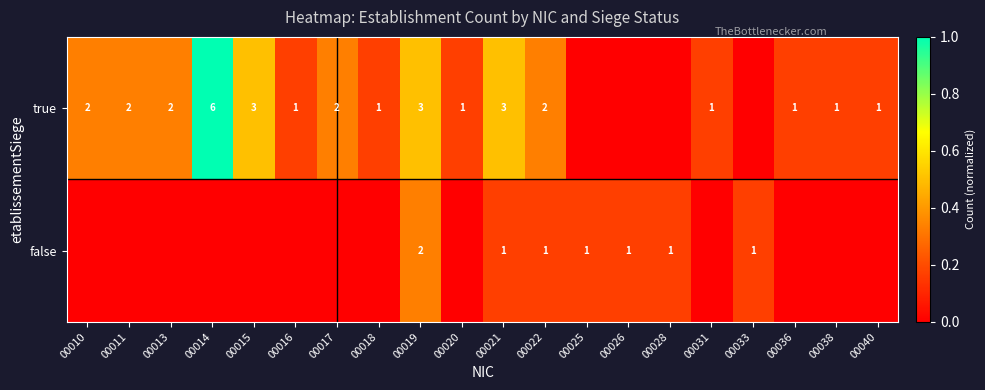

What is the sum of the true values at 00017 and 00036?

3